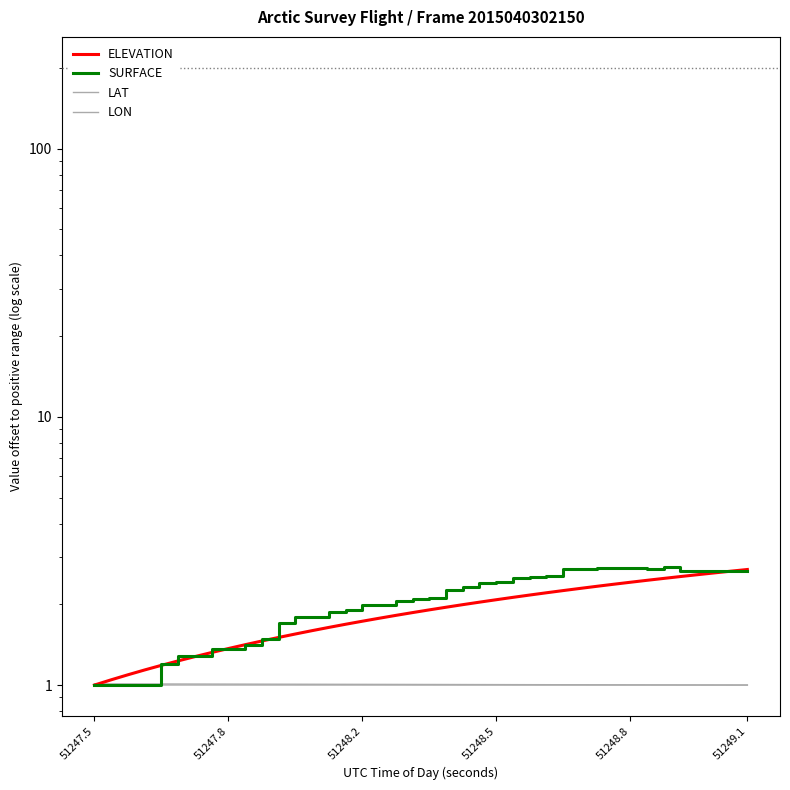

How many distinct data groups are displayed?

4